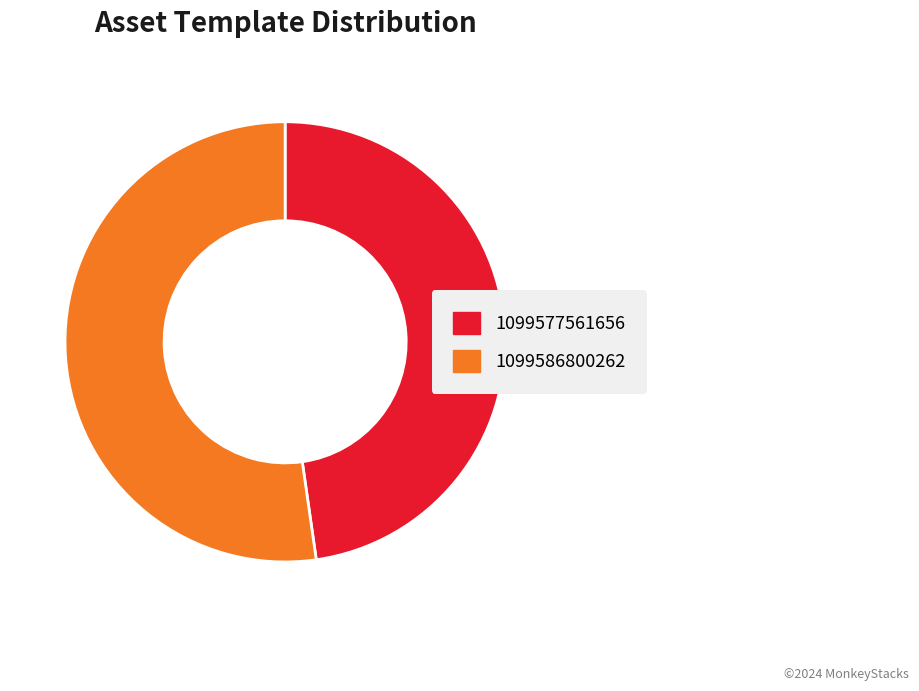

Do 1099577561656 and 1099586800262 together represent more than half of the pie?

Yes